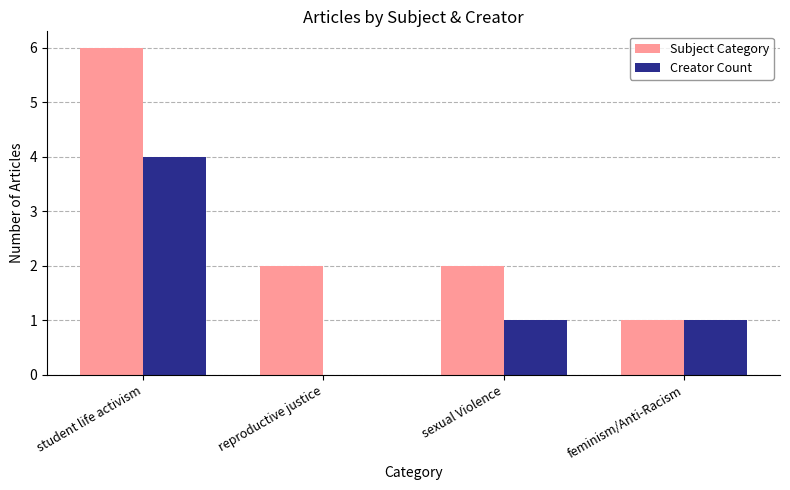

What is the highest value of the Creator Count series?

4